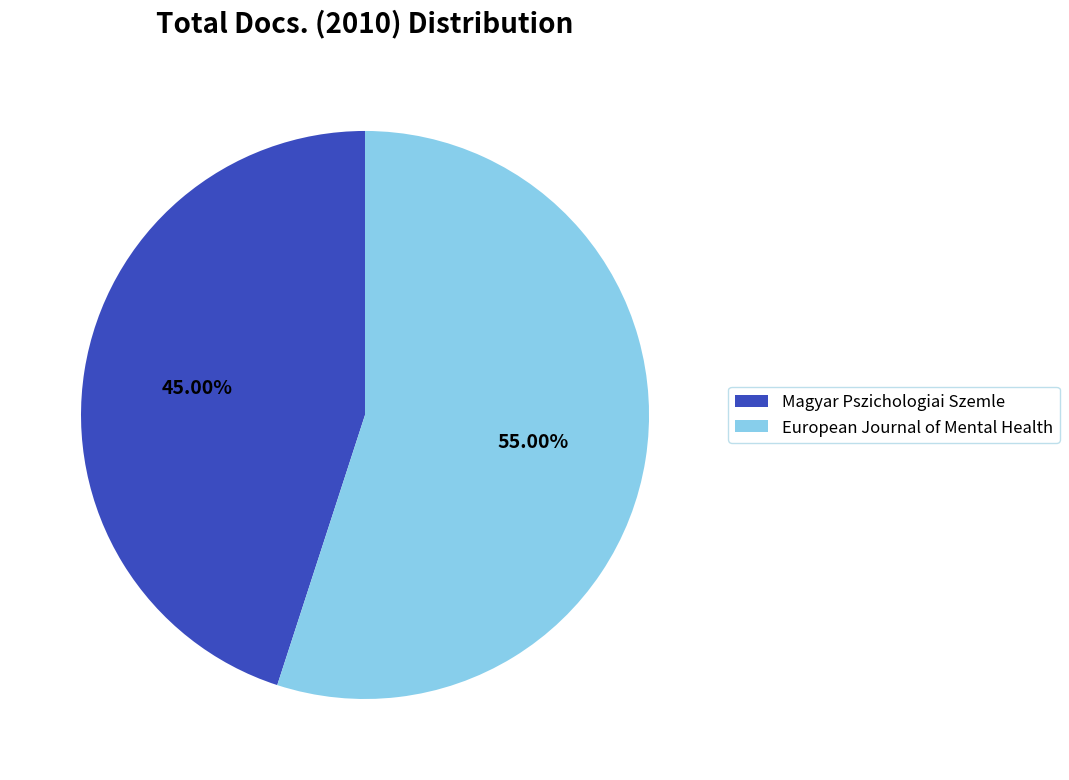

Is European Journal of Mental Health the majority of the pie?

Yes